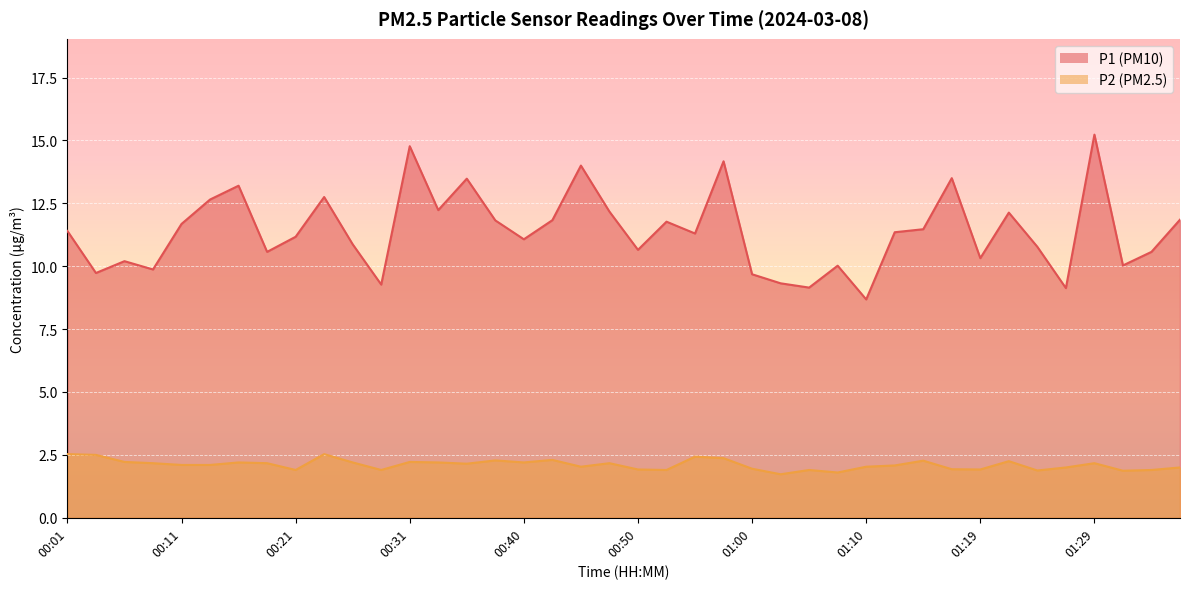

True or false: P2 and P1 cross at least once.

False